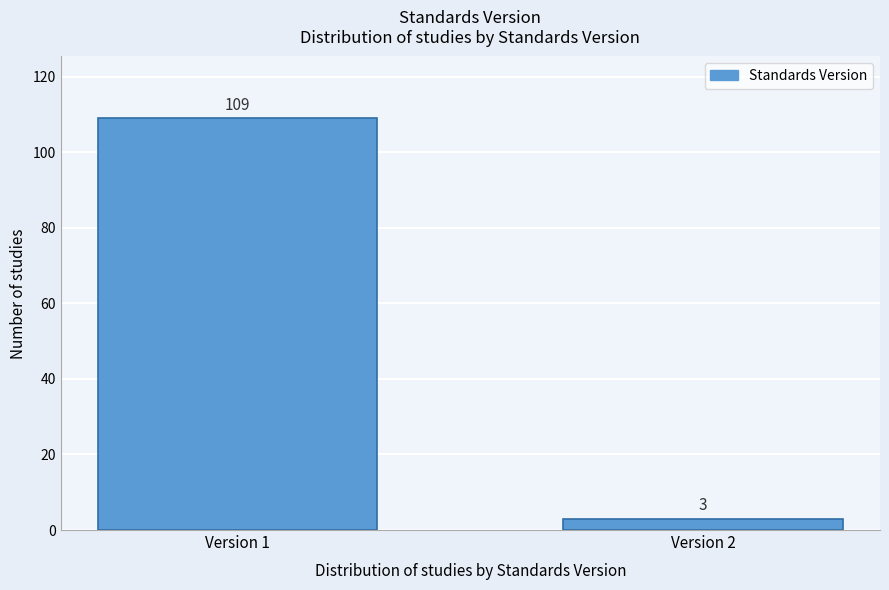

Reading right to left, what are all the values shown in this chart?

Version 2=3	Version 1=109